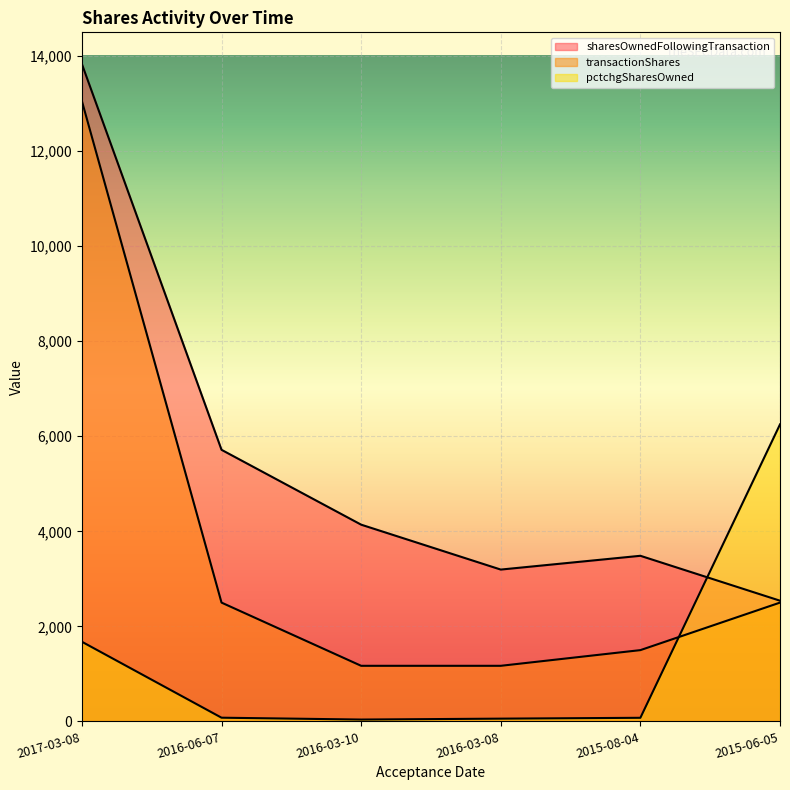

Rank the series at 2017-03-08 from lowest to highest value.

pctchgSharesOwned, transactionShares, sharesOwnedFollowingTransaction